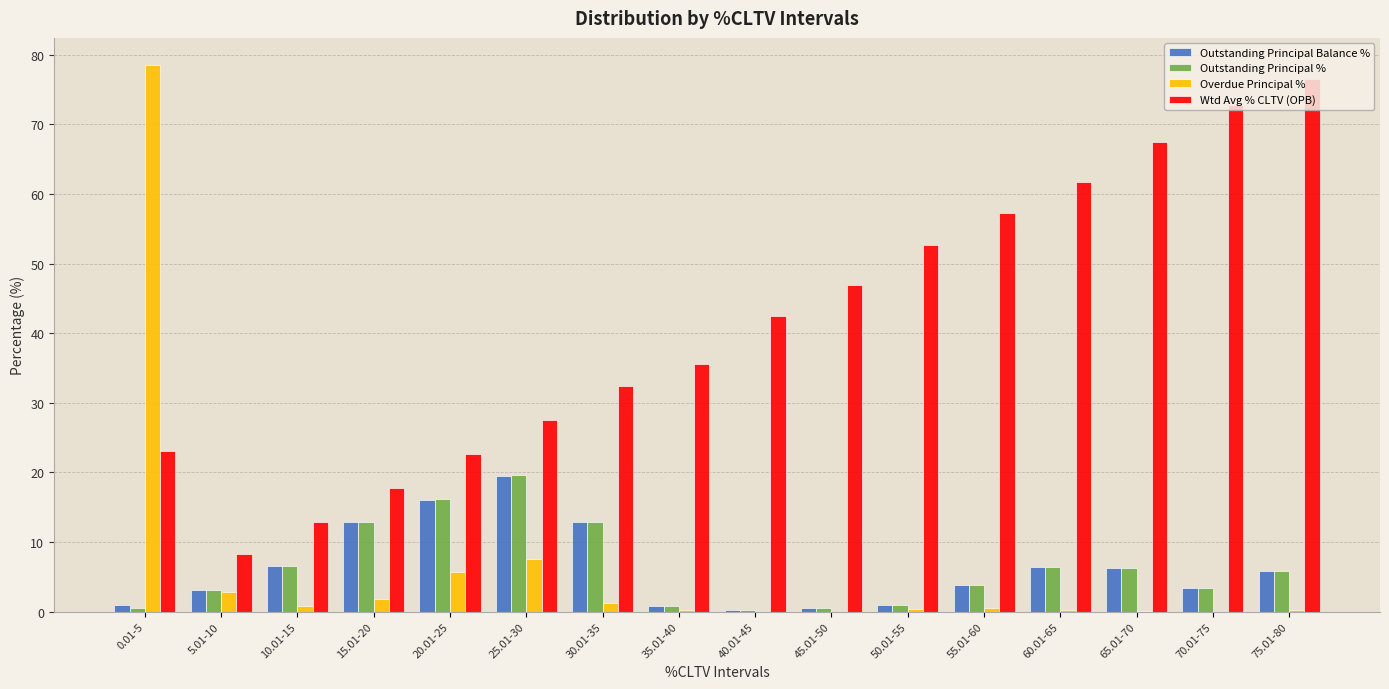

Are the bars horizontal?

No